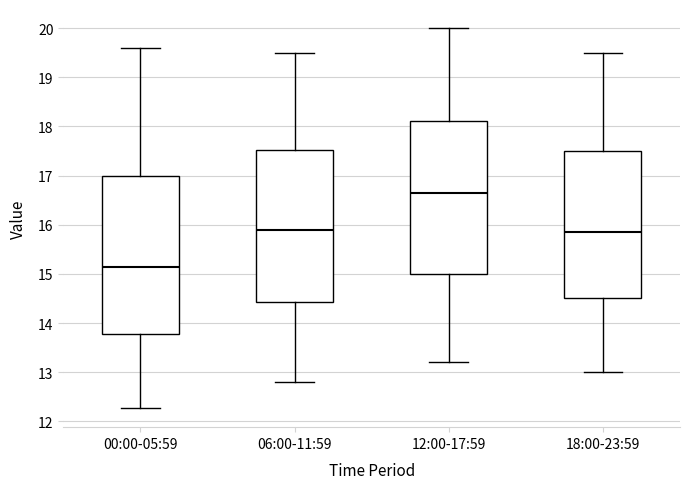

Reading left to right, transcribe this box plot: for each box, give where its median line is, the range the box spans, and where its two whiskers end, as read against the y-axis. The values are not printed on the chart, so give them approximately, as read against the axis.

00:00-05:59: median 15.2, box 13.8 to 17.0, whiskers 12.3 to 19.6
06:00-11:59: median 15.9, box 14.4 to 17.5, whiskers 12.8 to 19.5
12:00-17:59: median 16.7, box 15.0 to 18.1, whiskers 13.2 to 20.0
18:00-23:59: median 15.9, box 14.5 to 17.5, whiskers 13.0 to 19.5